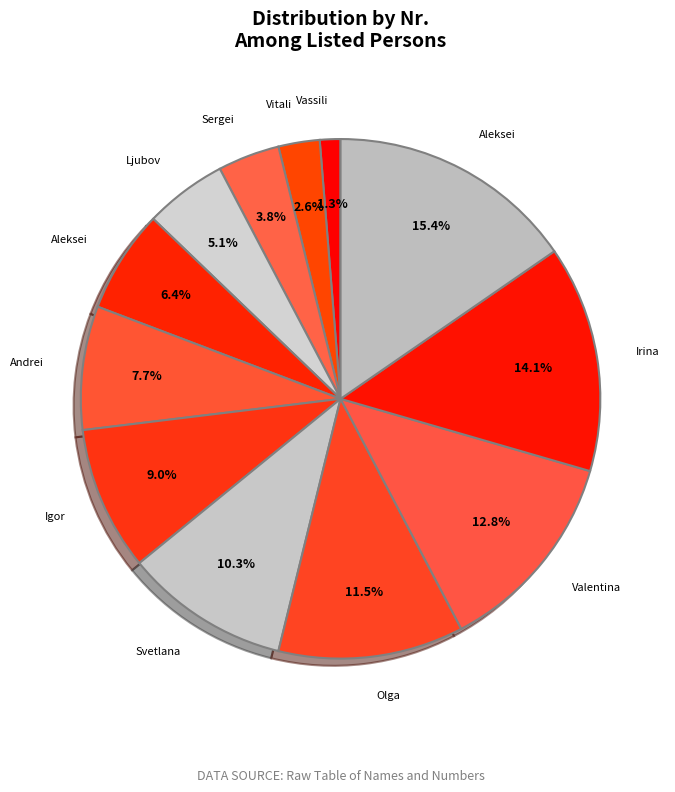

Count the number of slices in the pie.

12